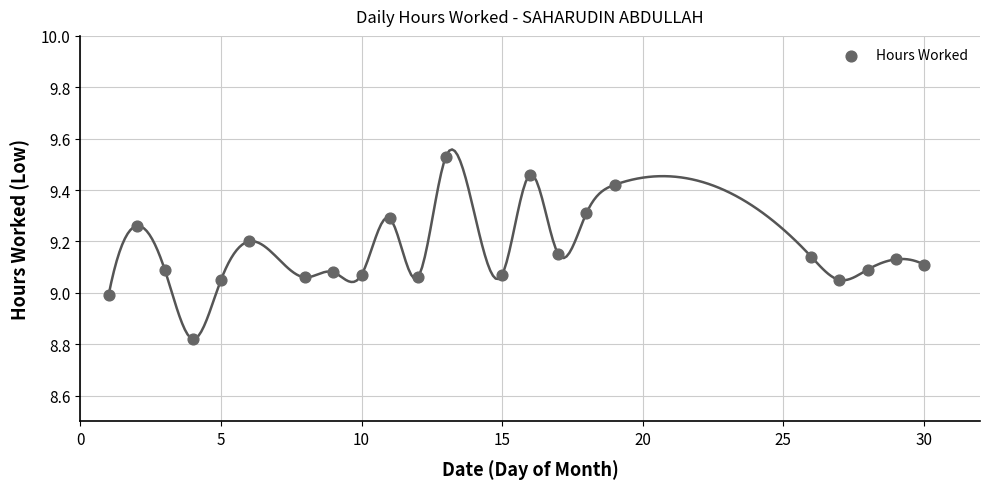

What is the range of Y values (max minus min)?

0.7